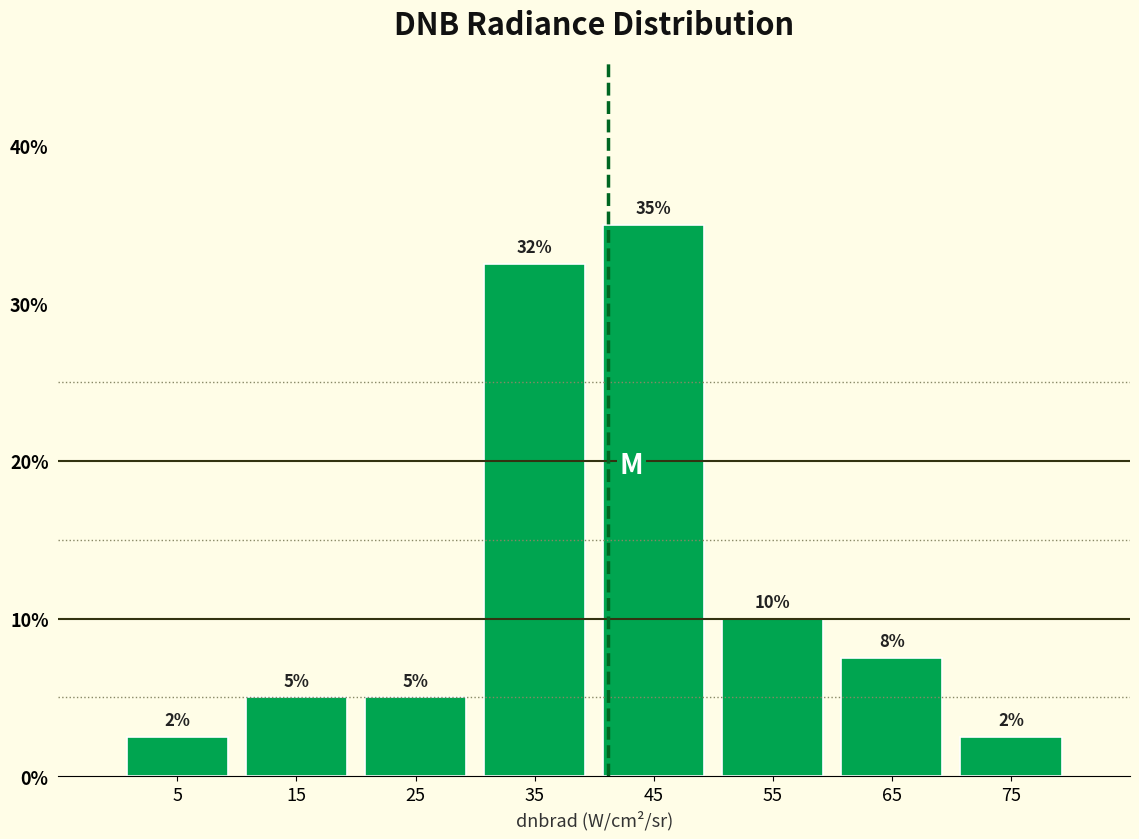

Over which range of the x-axis is the bar tallest?

40 to 50